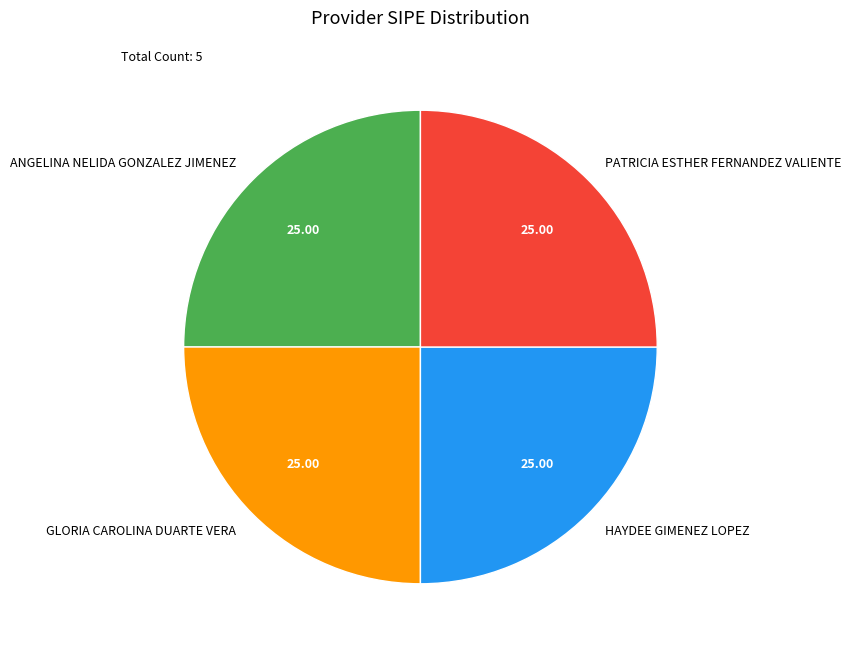

Approximately how many times larger is the value at PATRICIA ESTHER FERNANDEZ VALIENTE compared to ANGELINA NELIDA GONZALEZ JIMENEZ?

1.0